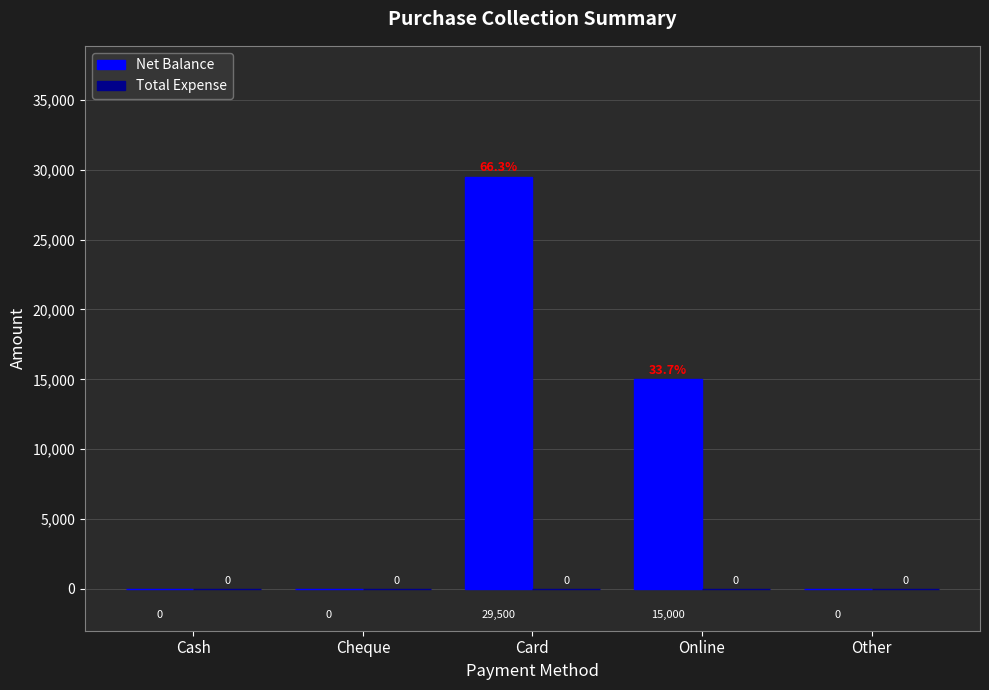

What is the change in value from Cheque to Online?

+15000